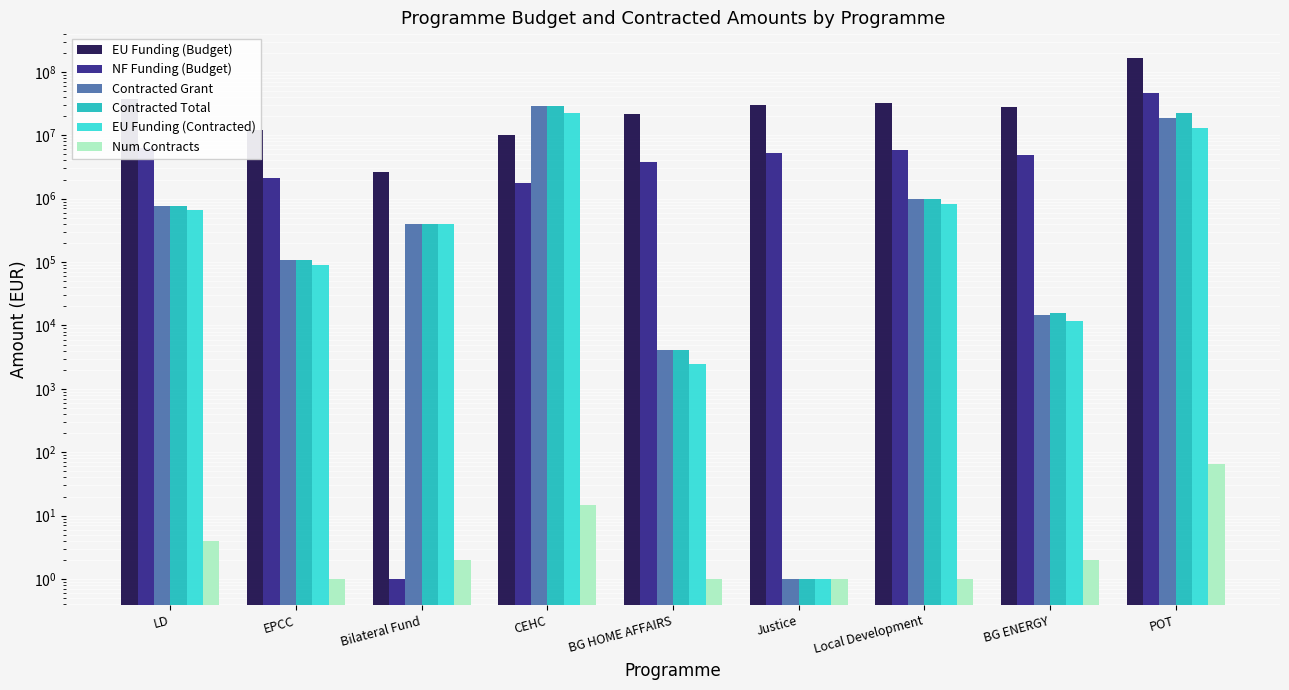

What are all the series names shown in the legend?

EU Funding (Budget), NF Funding (Budget), Contracted Grant, Contracted Total, EU Funding (Contracted), Num Contracts